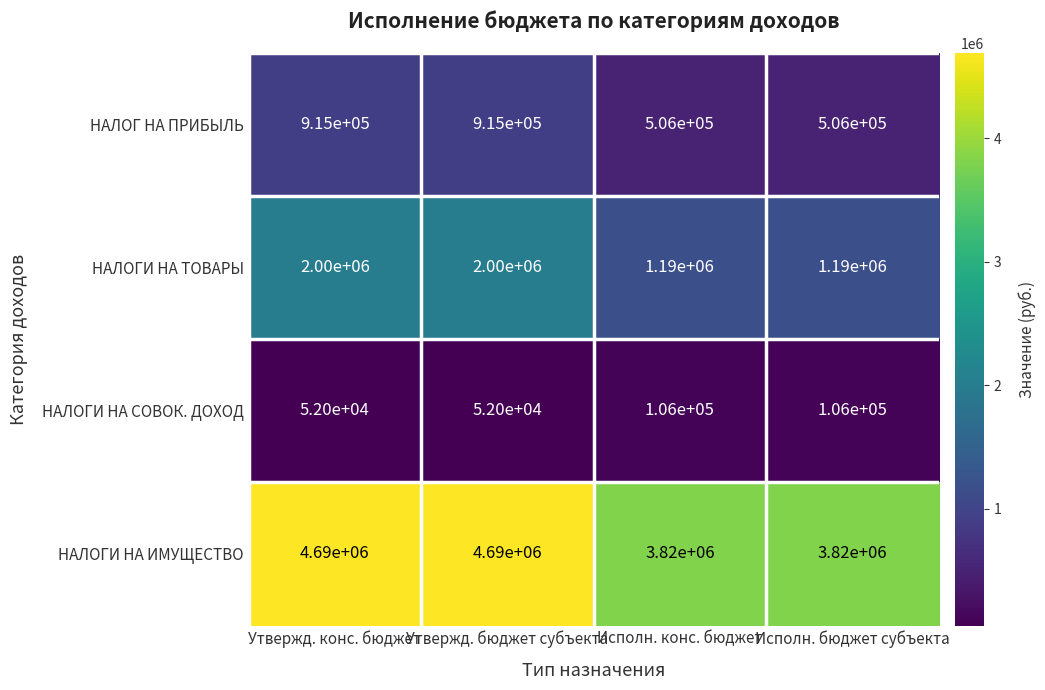

Is it true that НАЛОГ НА ПРИБЫЛЬ equals 372224 at Утвержд. бюджет субъекта?

False